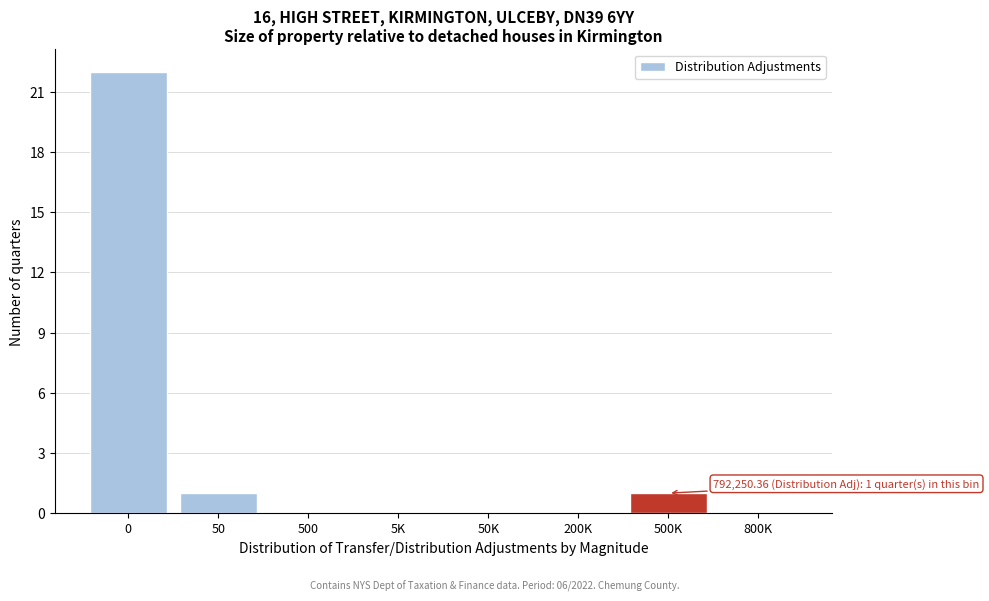

Reading left to right, what are all the values shown in this chart?

0=22	50=1	500=0	5K=0	50K=0	200K=0	500K=1	800K=0